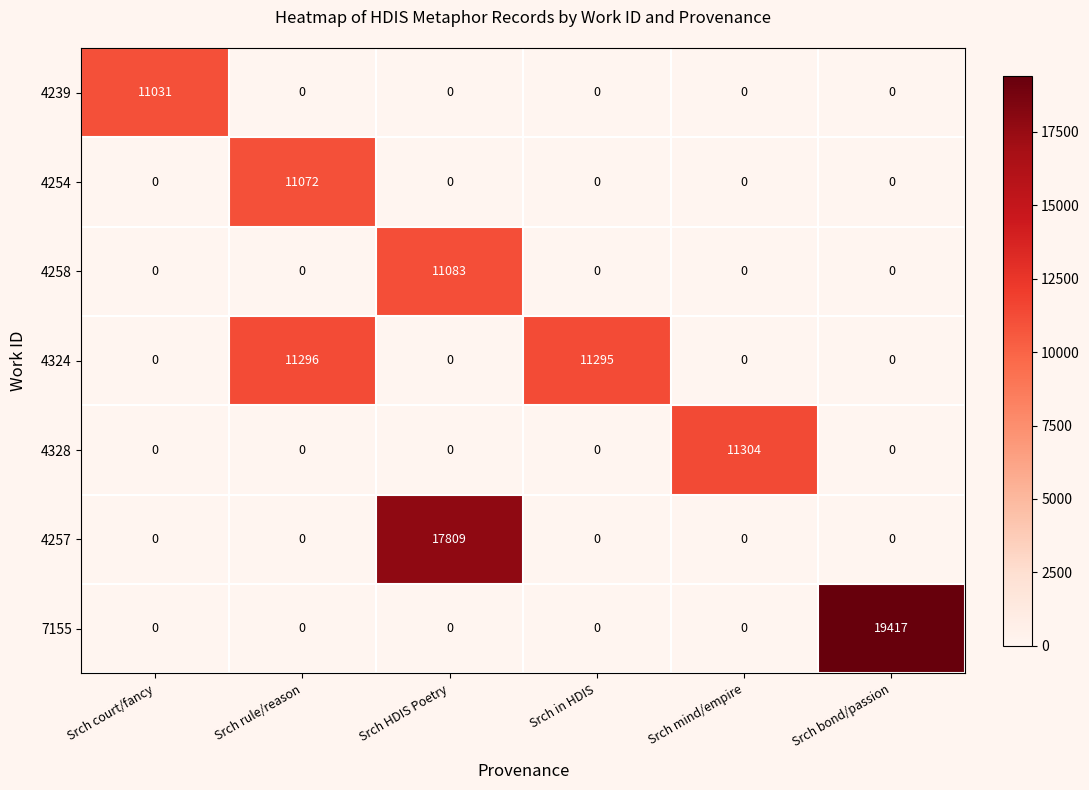

The value of 4239 at Srch mind/empire is 0. True or false?

True